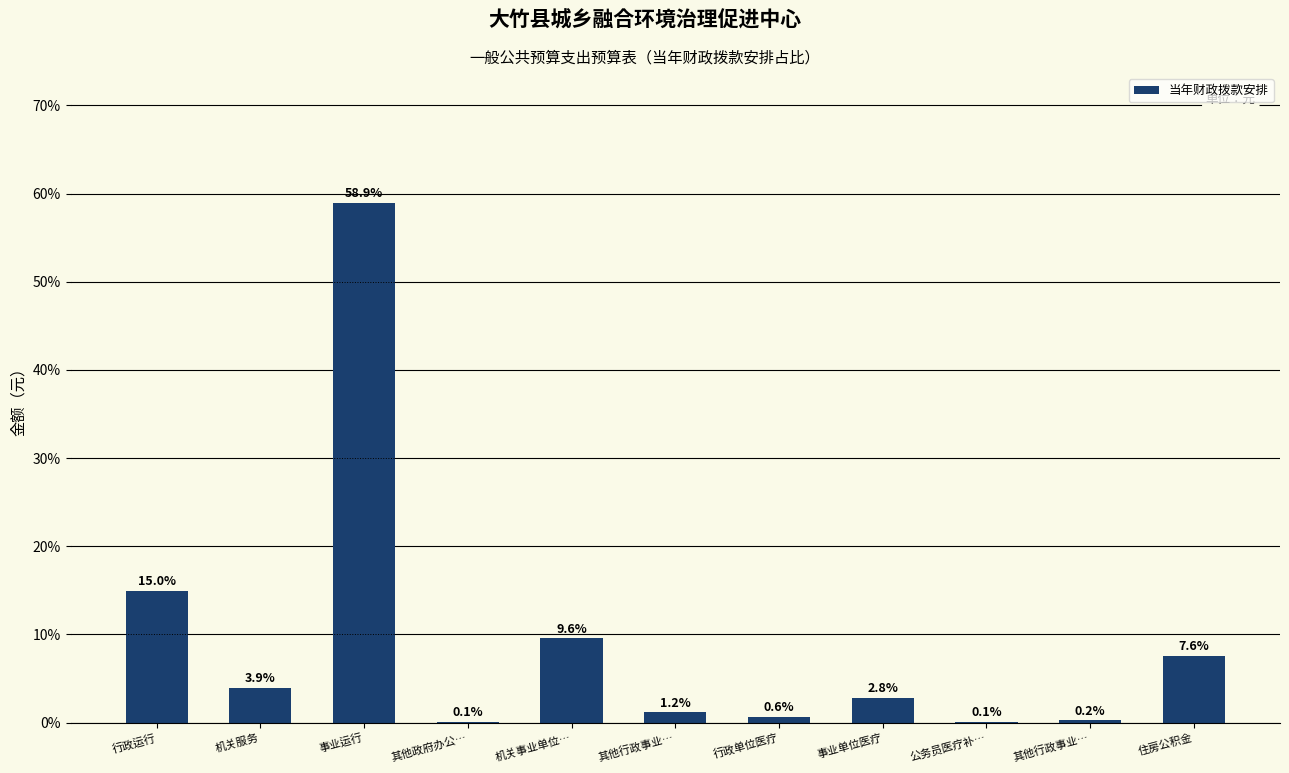

What is the minimum value shown in the chart?

0.1